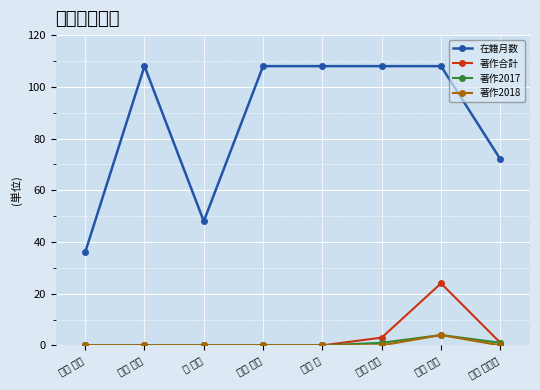

What is the greatest value displayed?

108